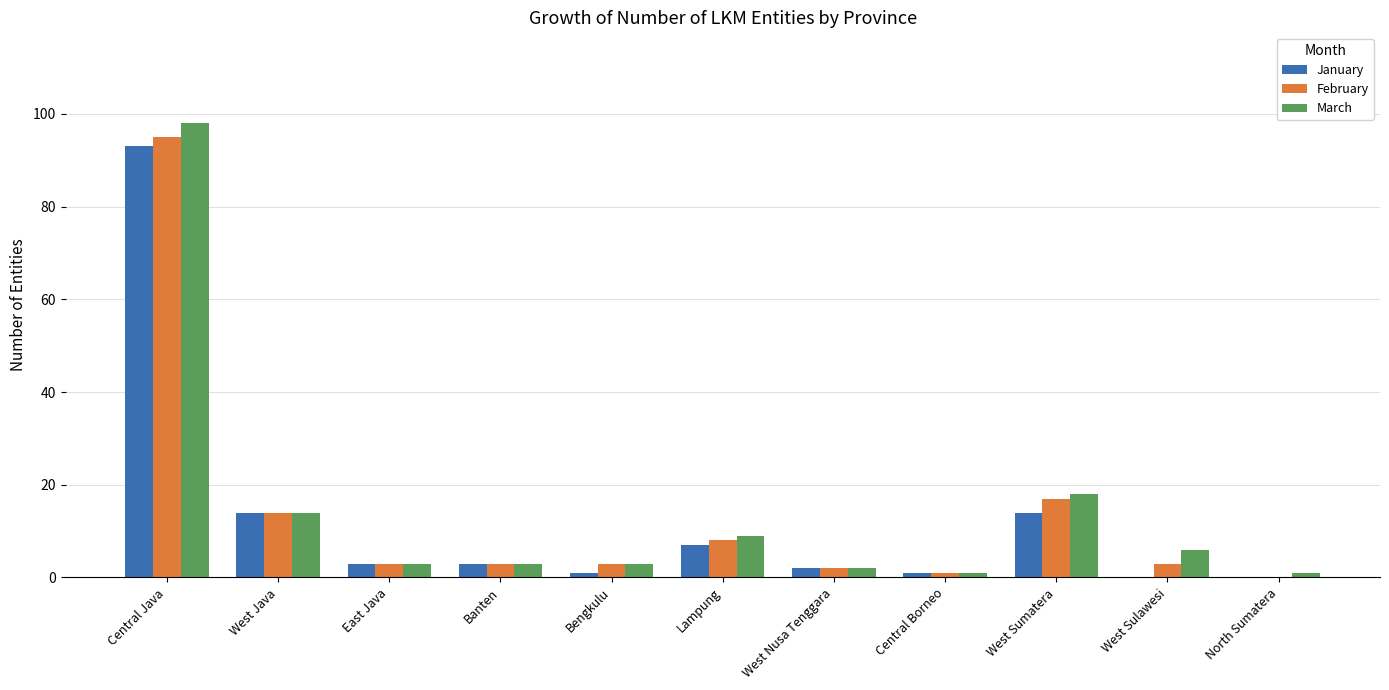

What value does the January series have at Lampung?

7